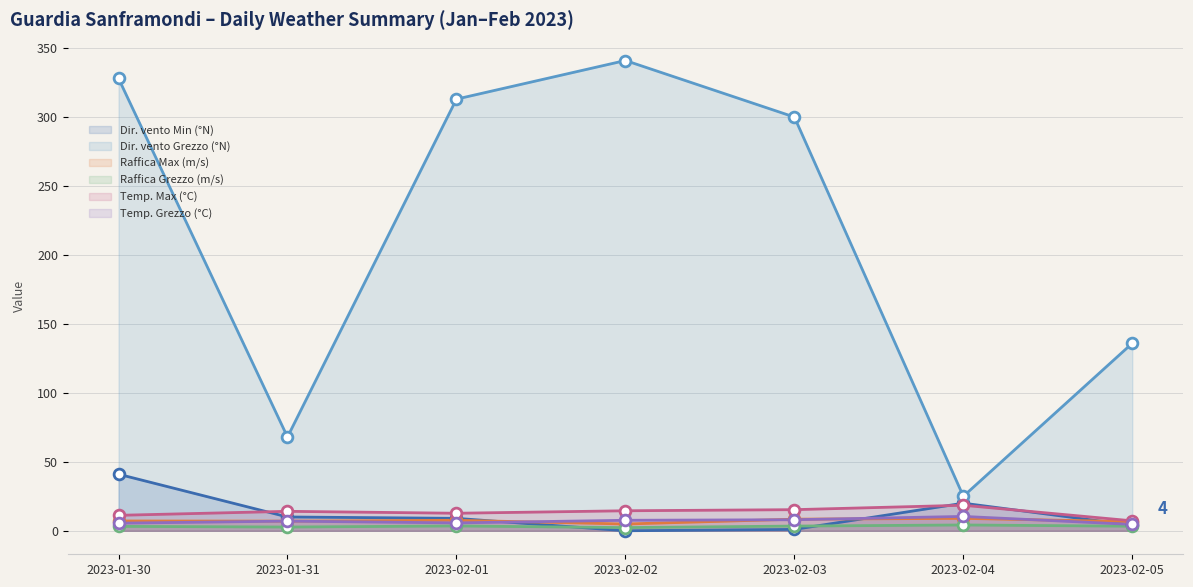

What is the total value across all series at 2023-02-04?

87.1